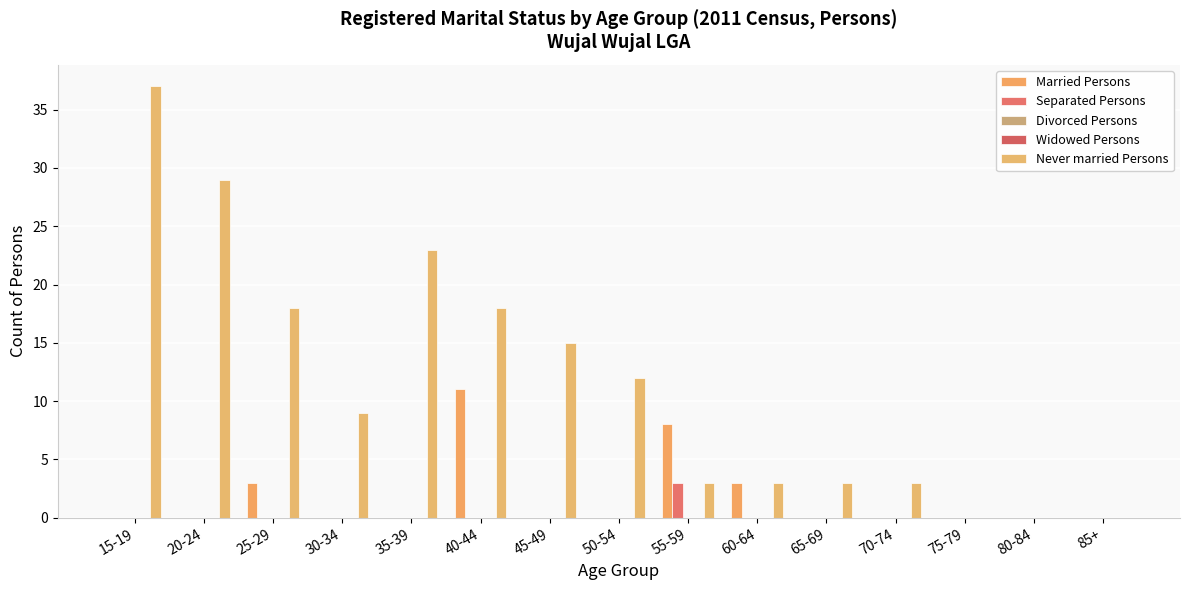

True or false: Separated Persons has a value of 0 at 50-54.

True